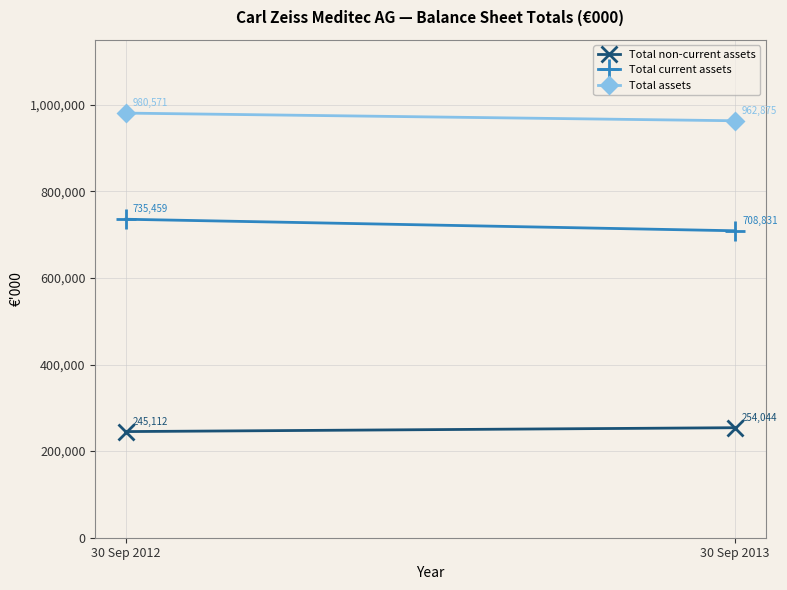

What is the total value across all series at 30 Sep 2013?

1925750